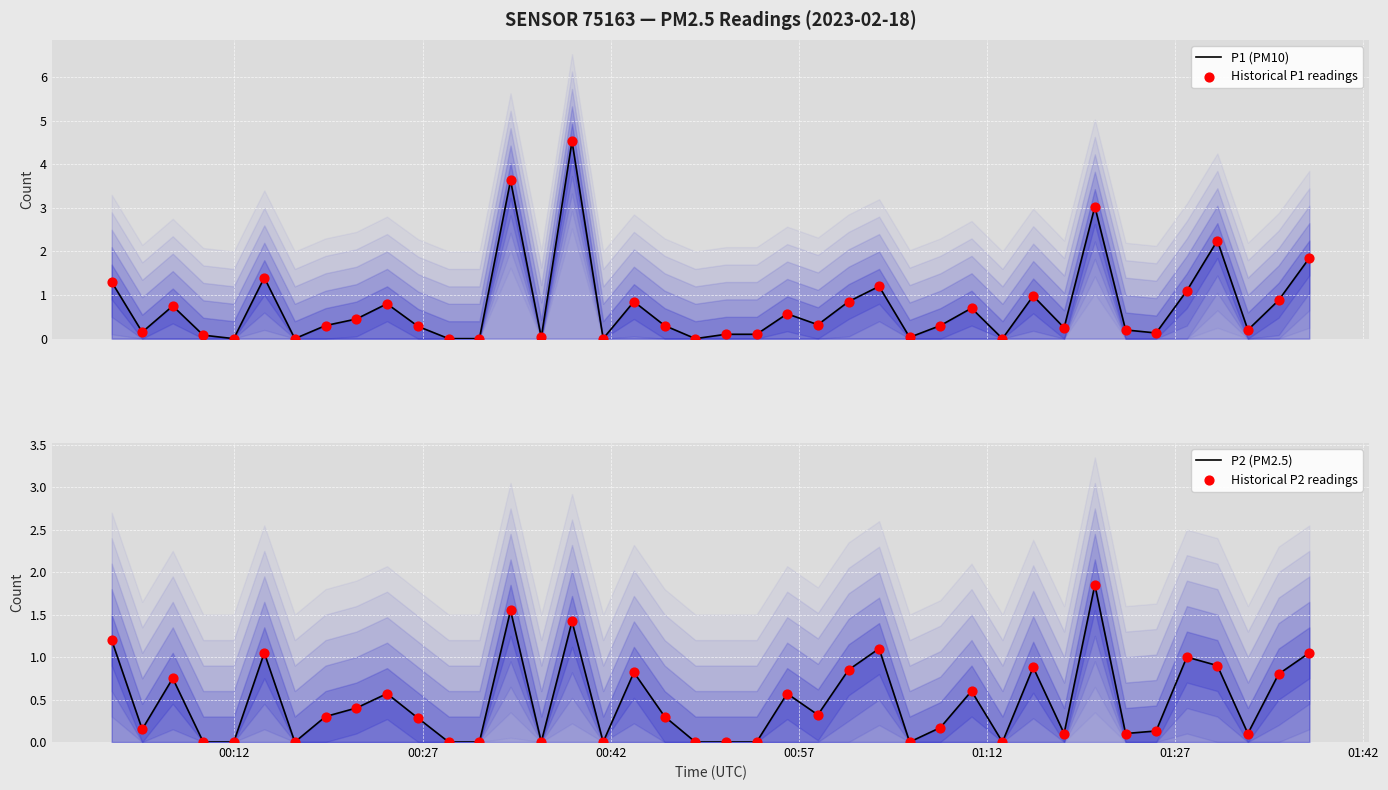

Is the value of P1 (PM10) at 28 greater than the value of Historical P2 readings at 00:27?

Yes